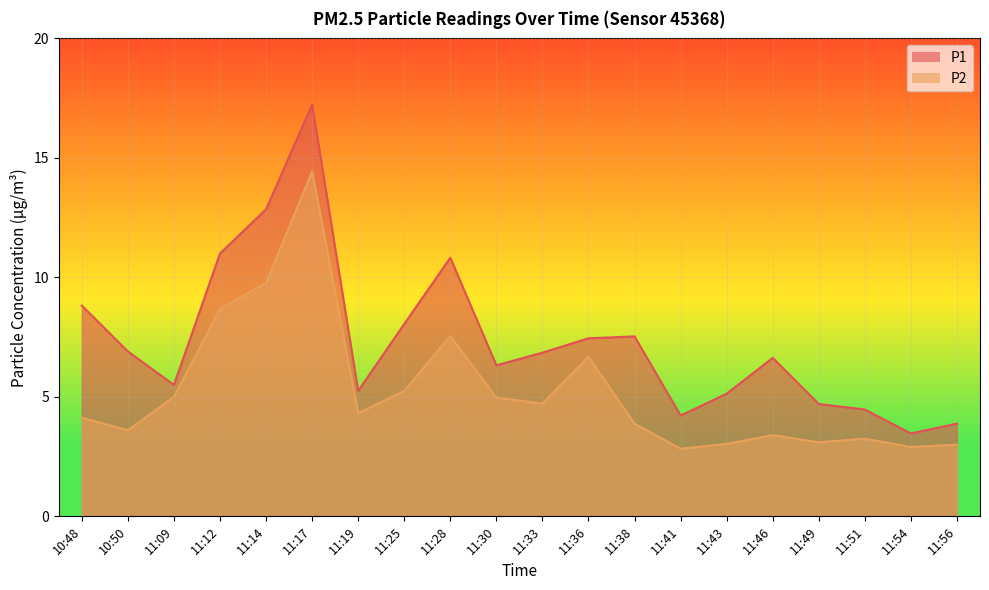

True or false: P2 has more than 0 interior local peaks.

True